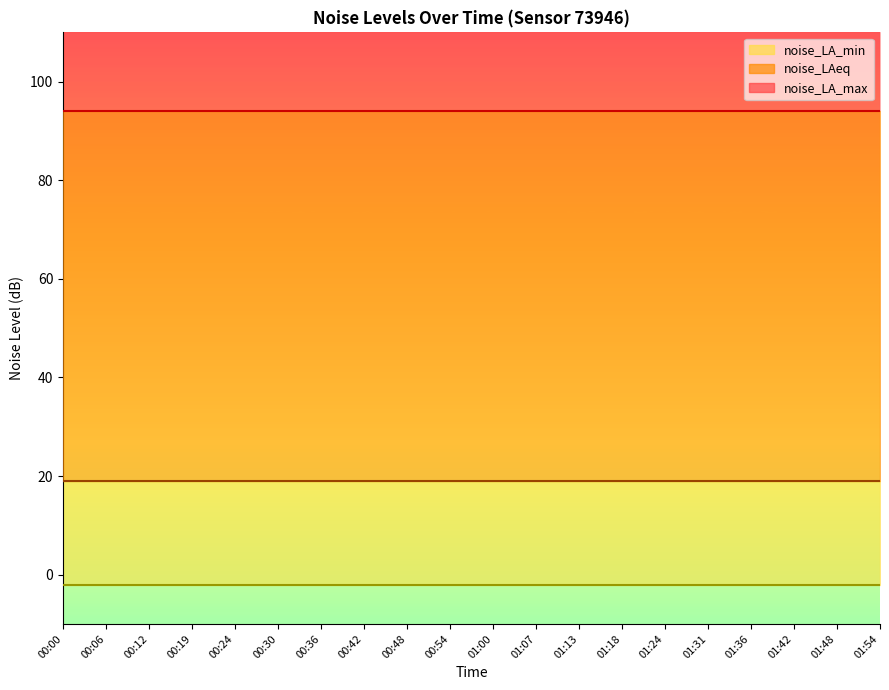

Rank the categories by noise_LAeq value from lowest to highest.

00:00, 00:06, 00:12, 00:19, 00:24, 00:30, 00:36, 00:42, 00:48, 00:54, 01:00, 01:07, 01:13, 01:18, 01:24, 01:31, 01:36, 01:42, 01:48, 01:54